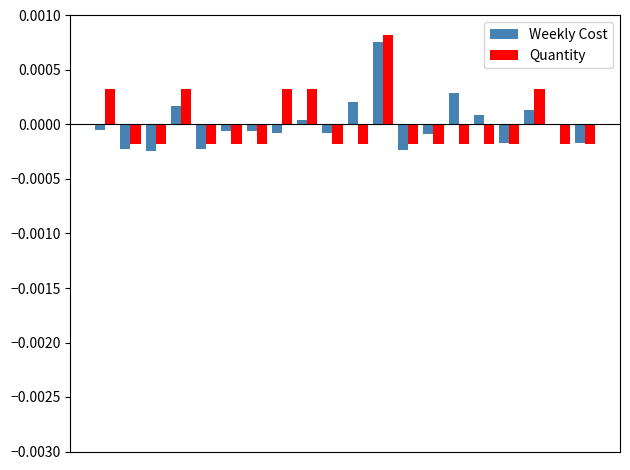

Which series has the widest spread of values?

Weekly Cost